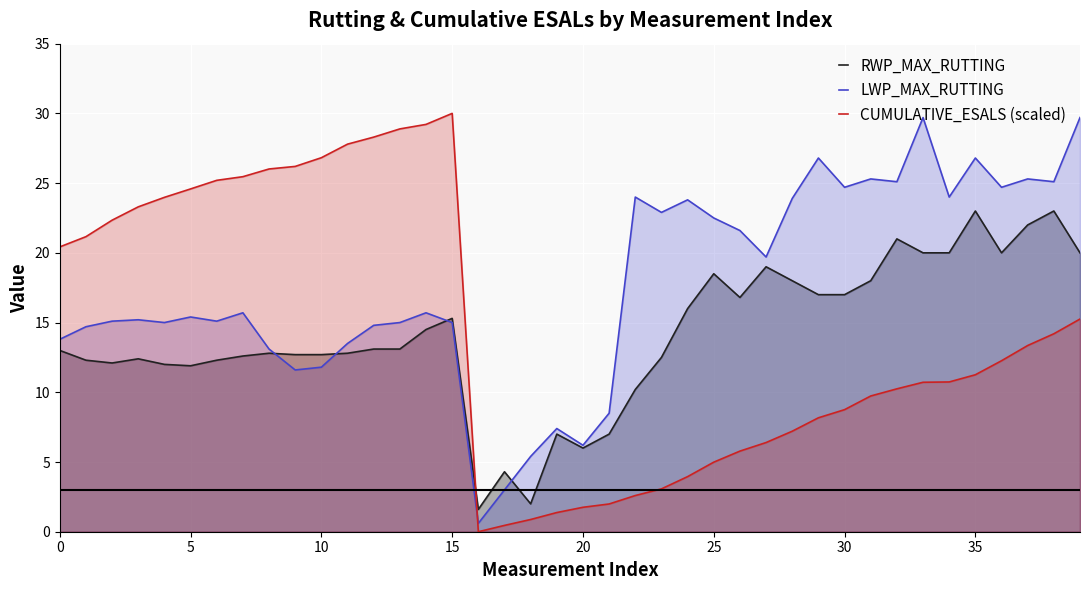

What is the value of the LWP_MAX_RUTTING point at the 10th from the left?

11.6